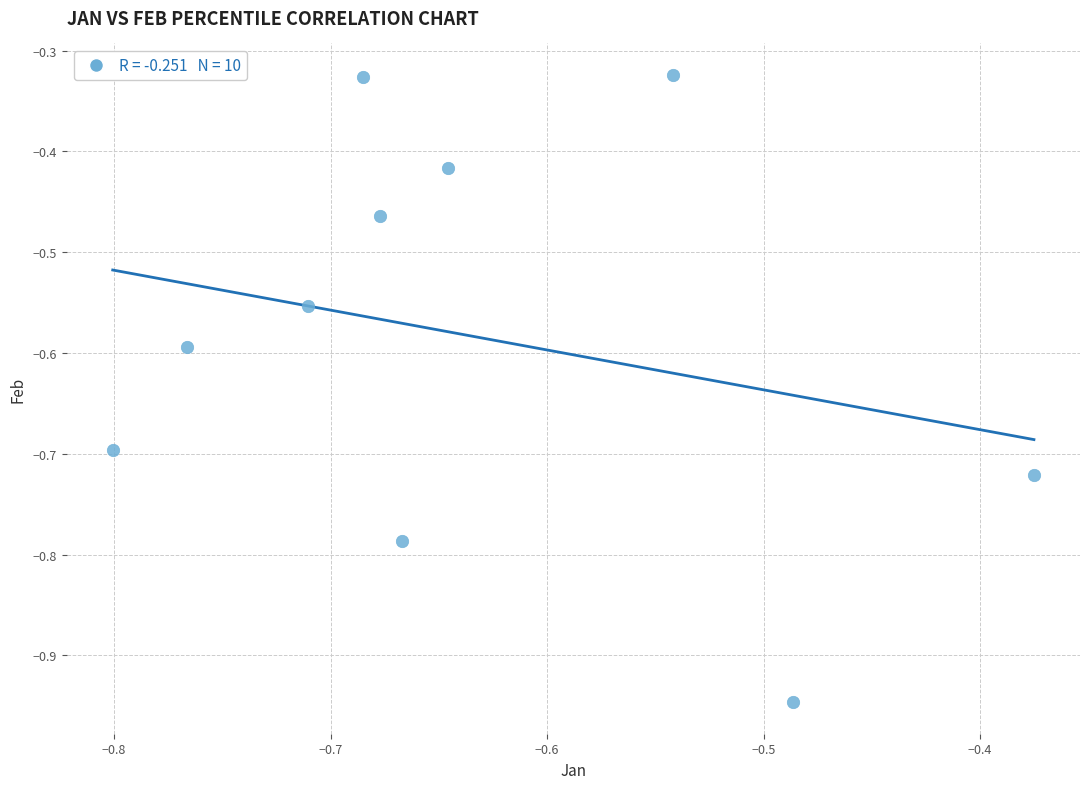

What is the range of X values (max minus min)?

0.4